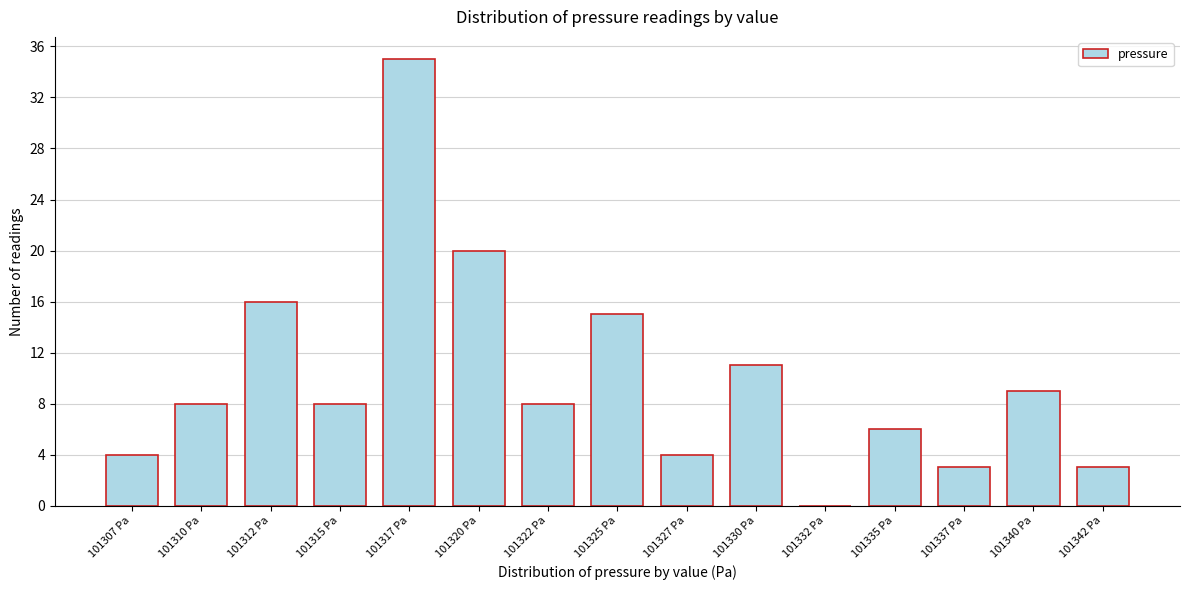

Reading left to right, what are all the values shown in this chart?

101307 Pa=4	101310 Pa=8	101312 Pa=16	101315 Pa=8	101317 Pa=35	101320 Pa=20	101322 Pa=8	101325 Pa=15	101327 Pa=4	101330 Pa=11	101332 Pa=0	101335 Pa=6	101337 Pa=3	101340 Pa=9	101342 Pa=3